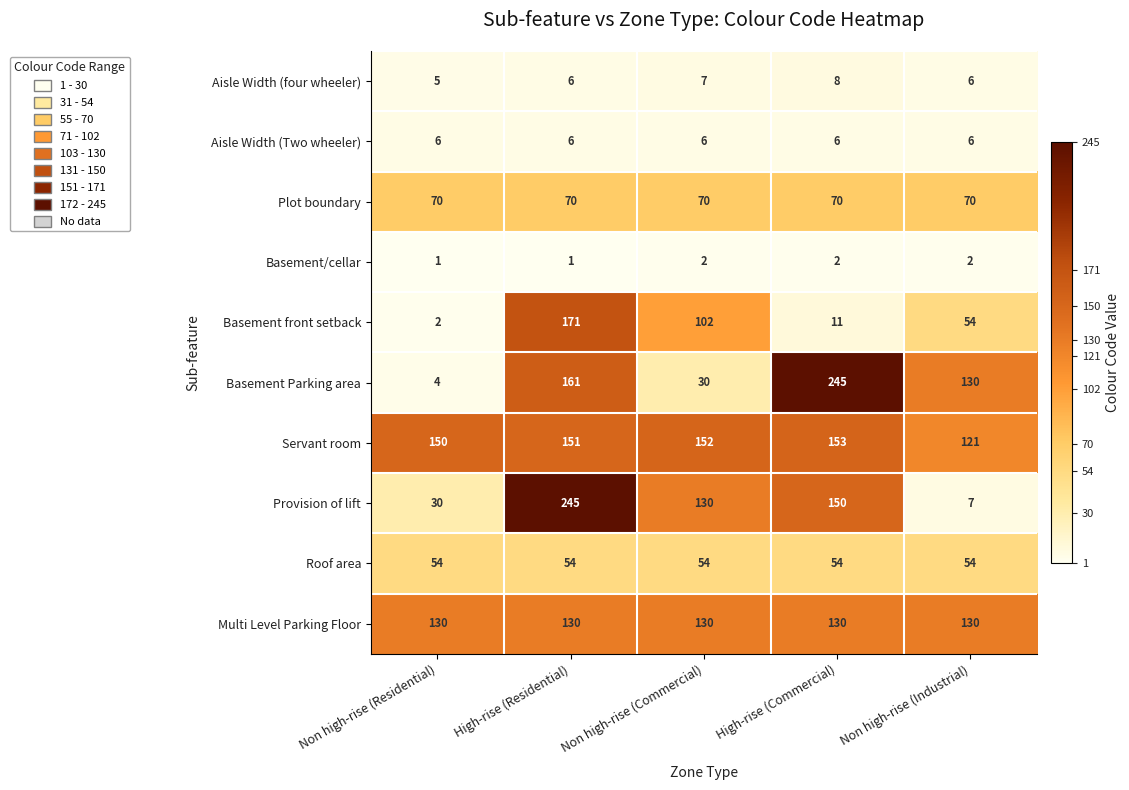

Where does the Provision of lift series first go above 130?

High-rise (Residential)